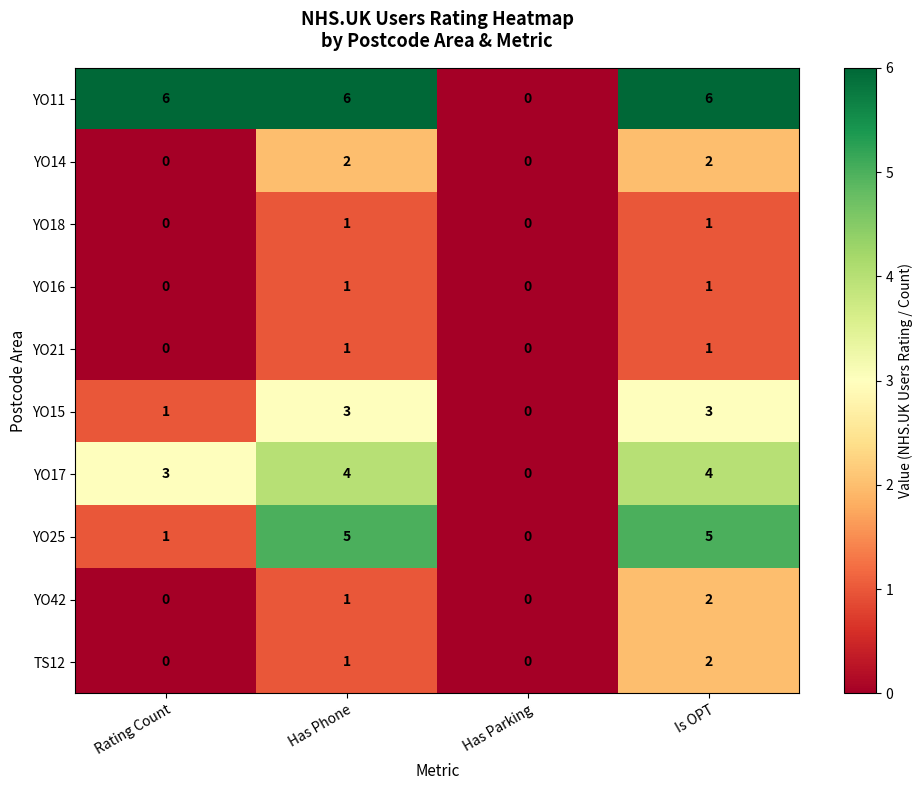

True or false: YO15 has a value of 1 at Is OPT.

False